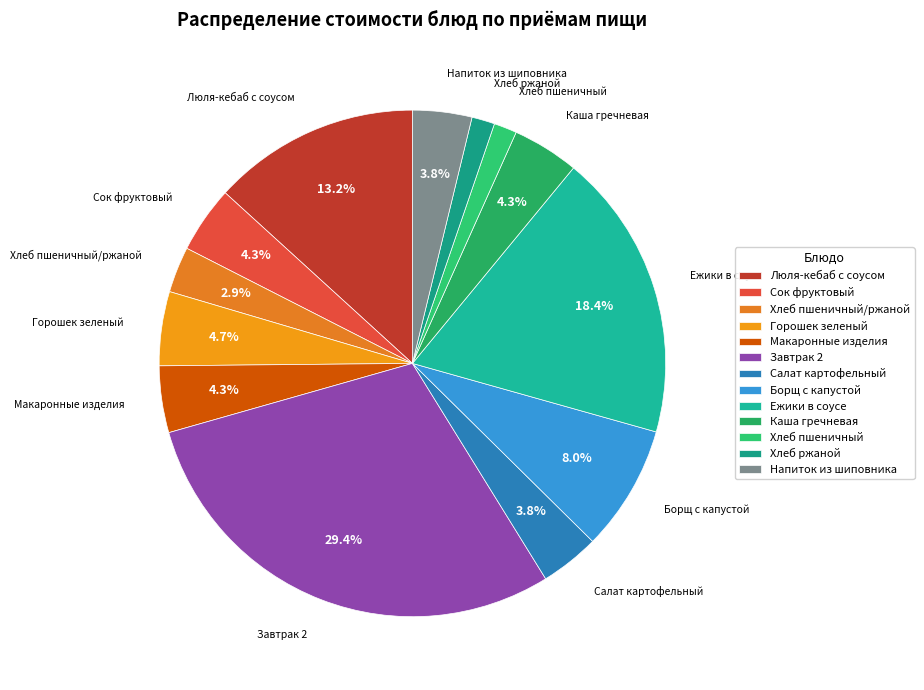

What percentage is the Люля-кебаб с соусом slice, to the nearest percent?

13%